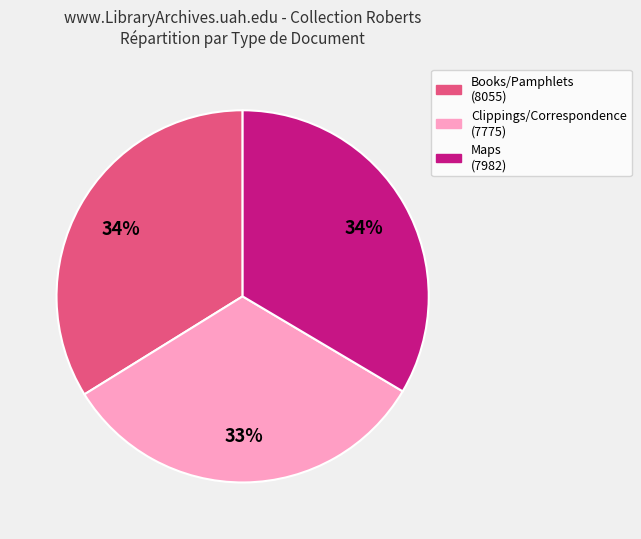

To the nearest percent, what is the average slice percentage?

33%